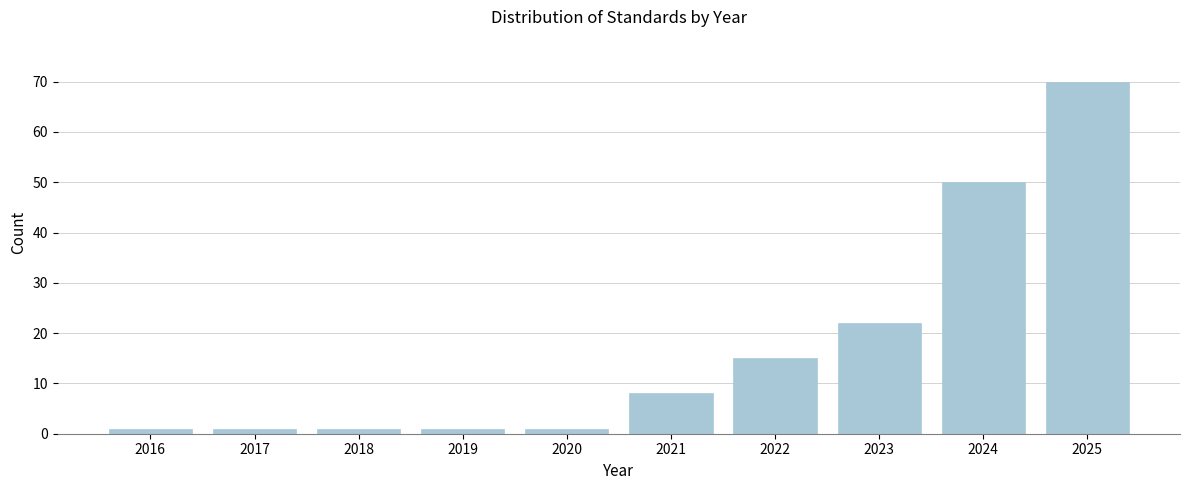

Reading right to left, what are all the values shown in this chart?

2025=70	2024=50	2023=22	2022=15	2021=8	2020=1	2019=1	2018=1	2017=1	2016=1